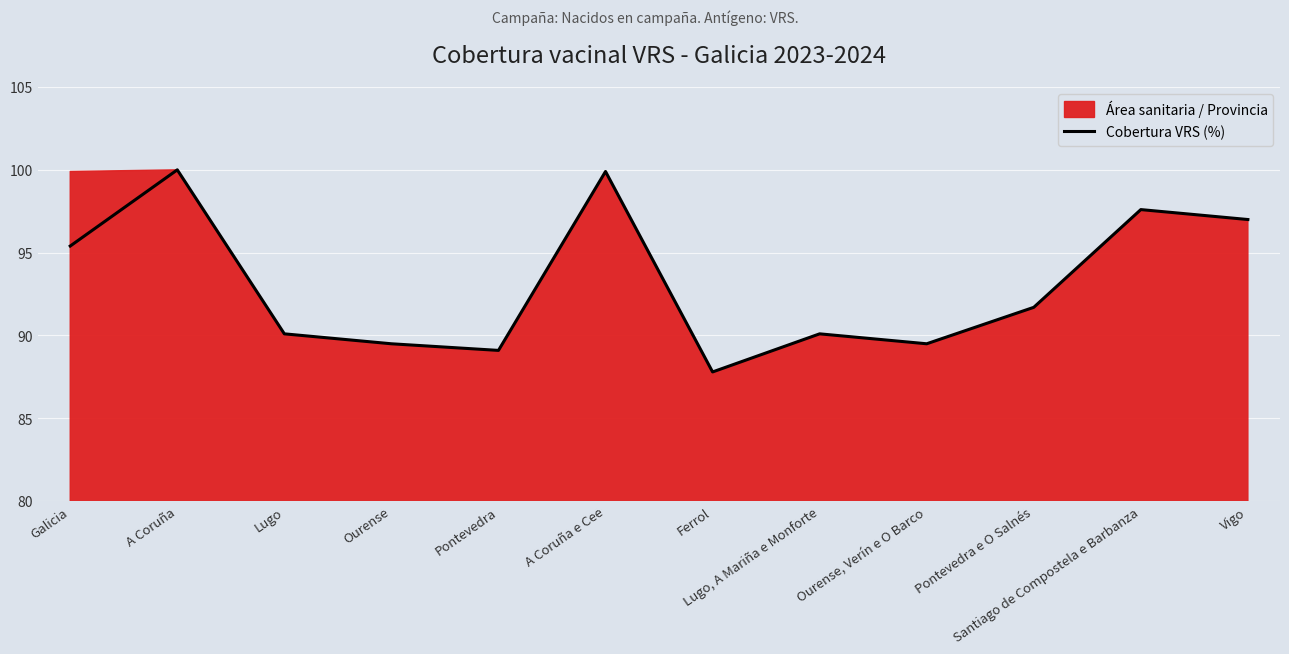

How many points are lower than both their immediate neighbors (excluding endpoints)?

3